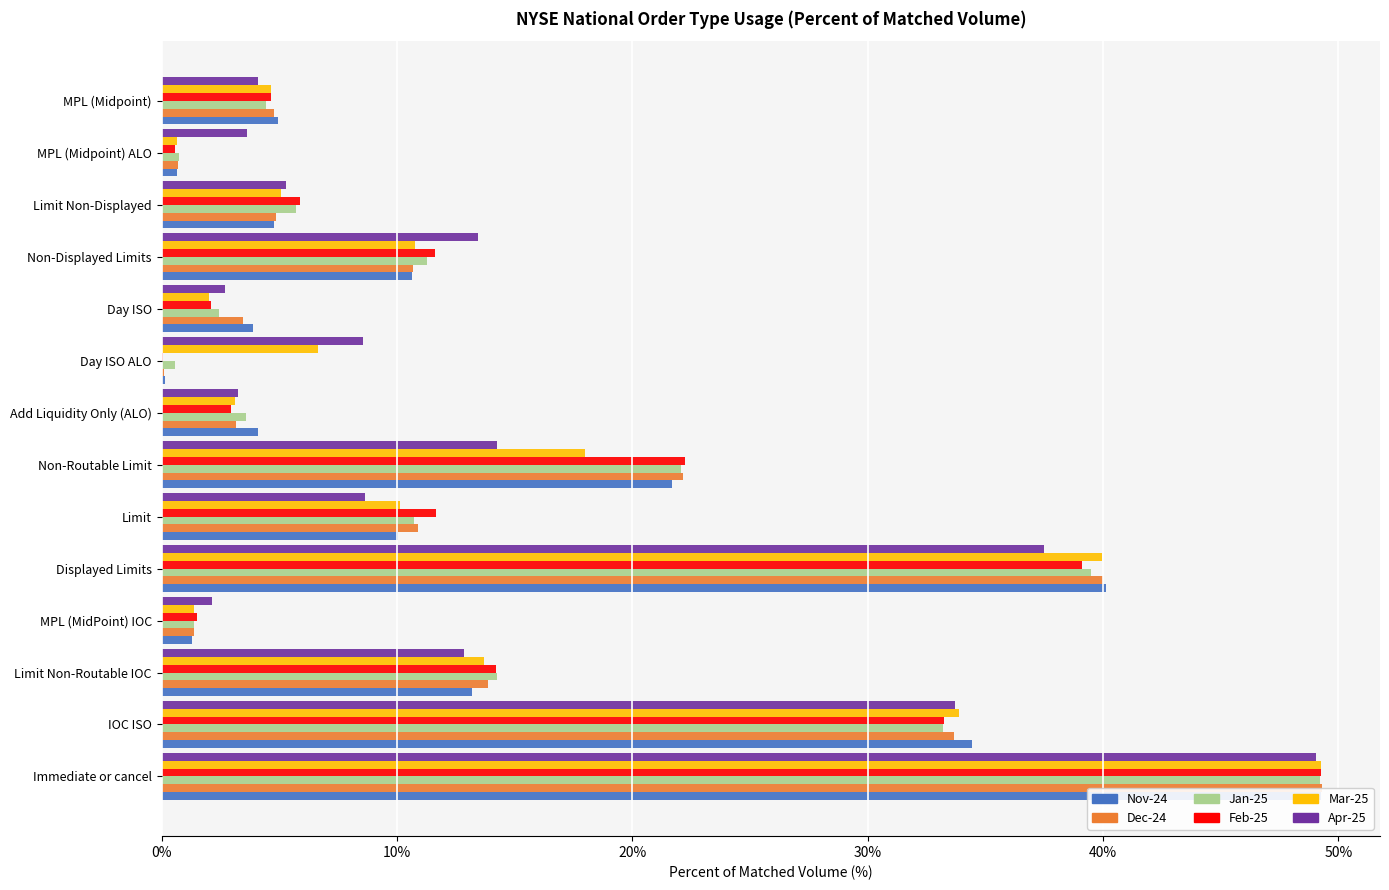

What is the average value of the Jan-25 series?

14.2